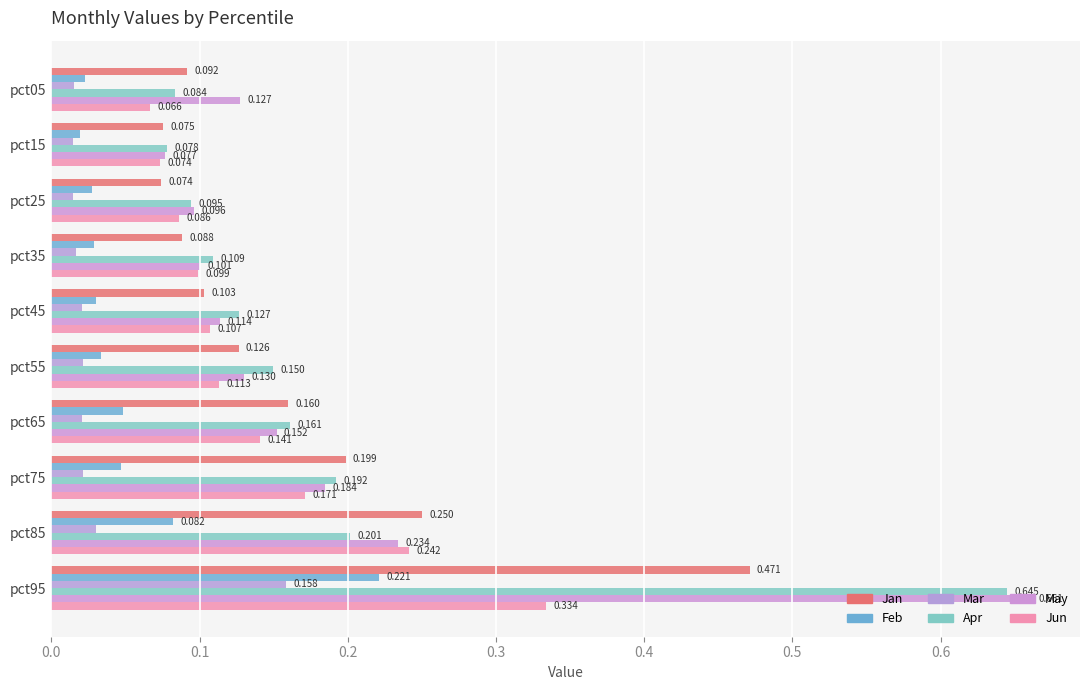

At which category is the sum across all series the highest?

pct95